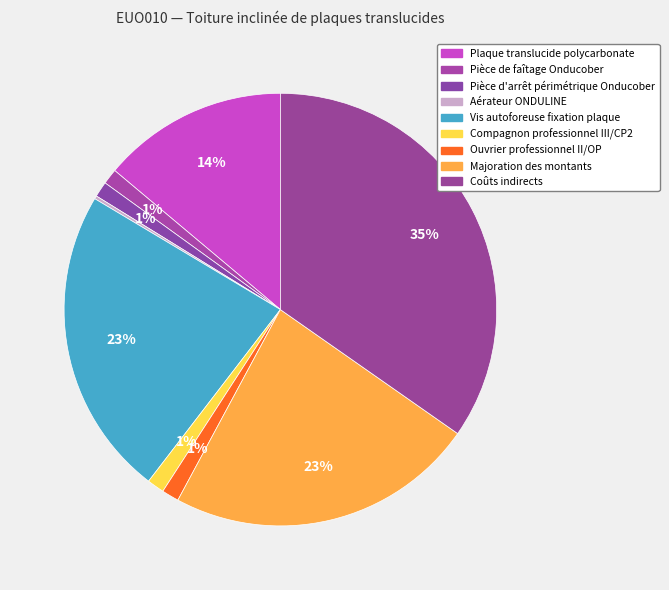

To the nearest percent, what is the combined percentage of Plaque translucide polycarbonate and Aérateur ONDULINE?

14%